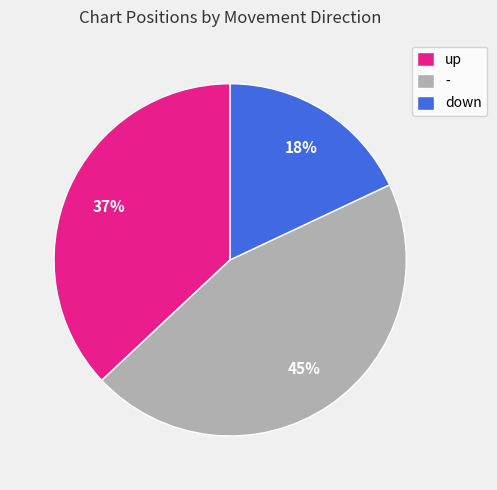

To the nearest percent, what is the average slice percentage?

33%